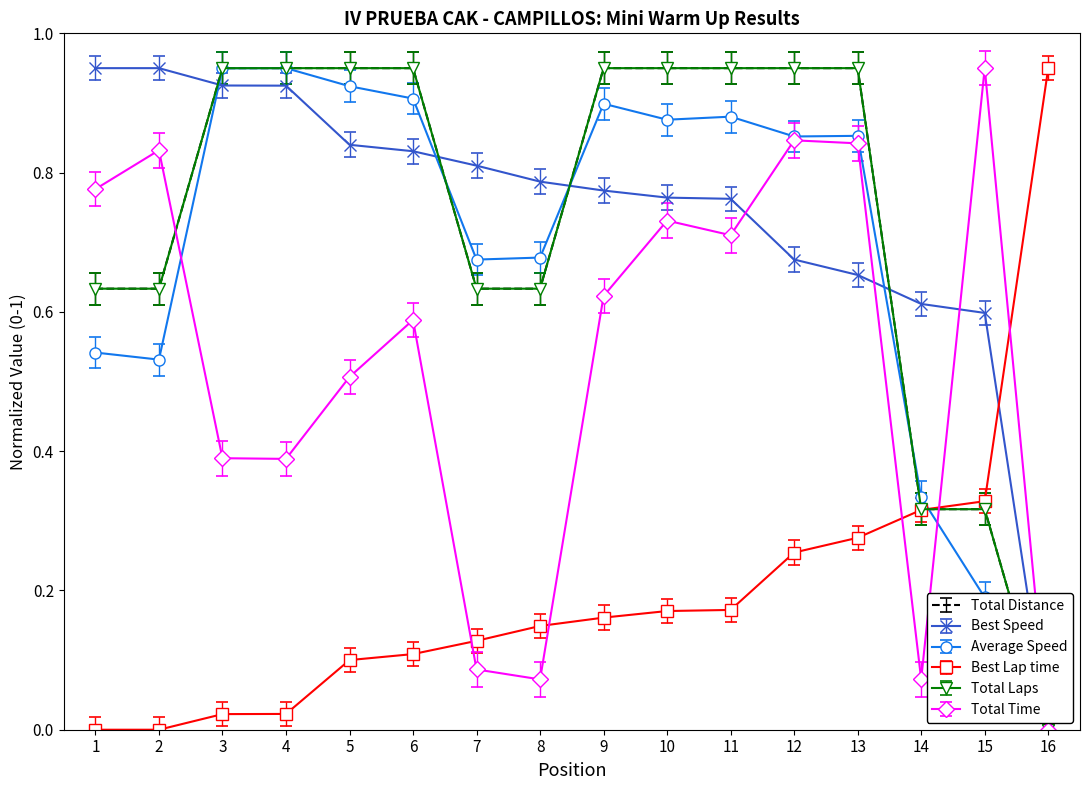

Which category has the highest value across all series?

4